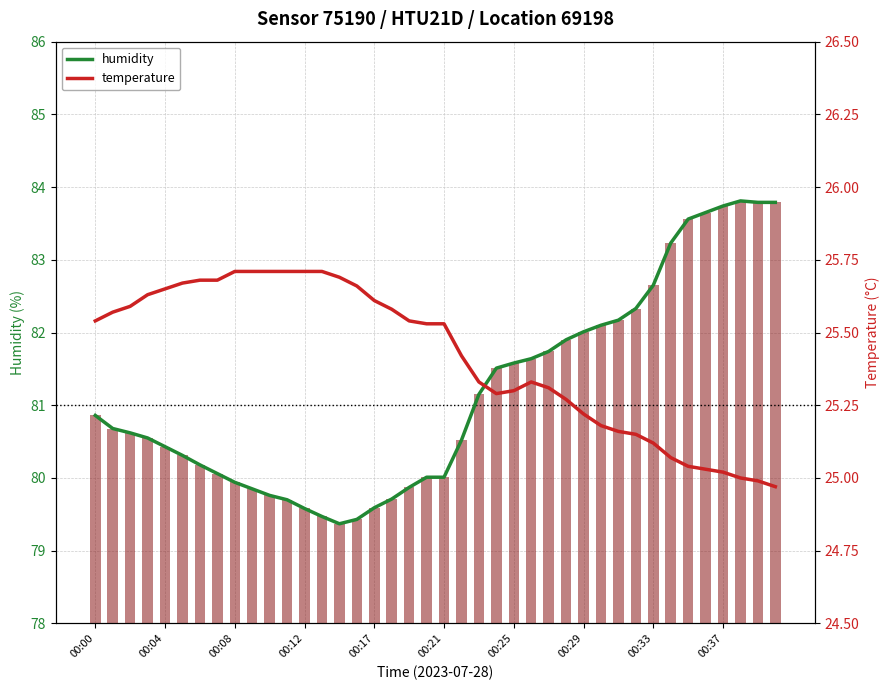

How many data points does each series have?

40